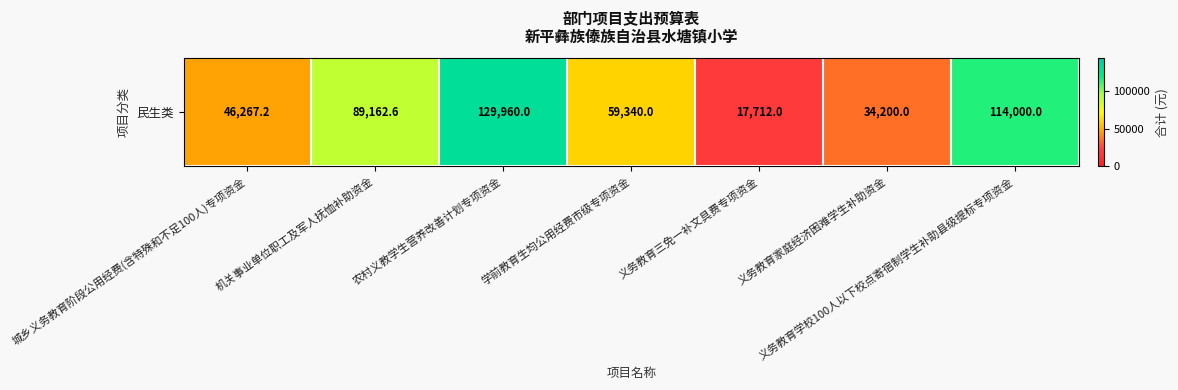

At which category does the chart reach its minimum across all series?

义务教育三免一补文具费专项资金